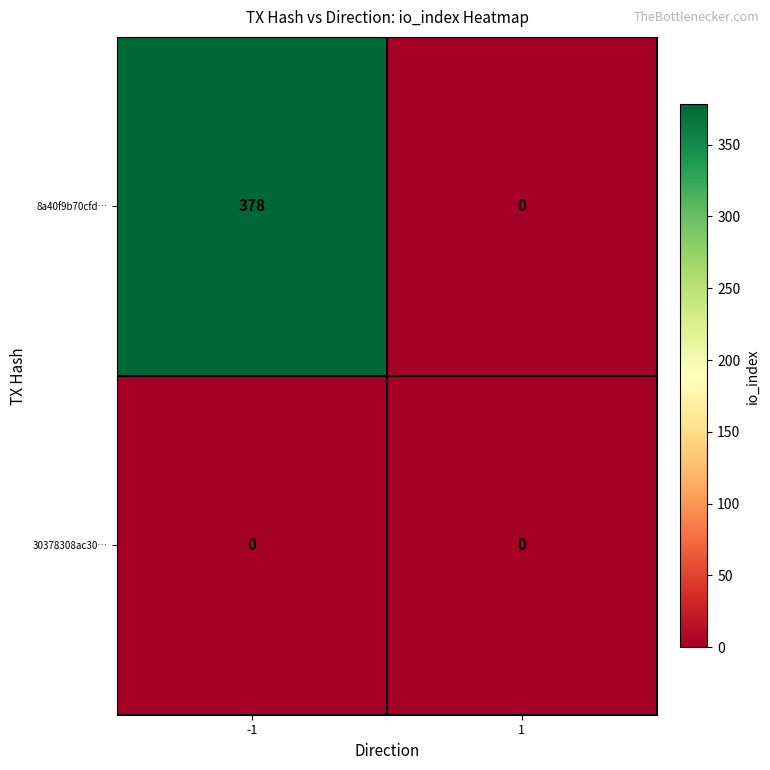

Between -1 and 1, which series saw the biggest shift?

8a40f9b70cfd…